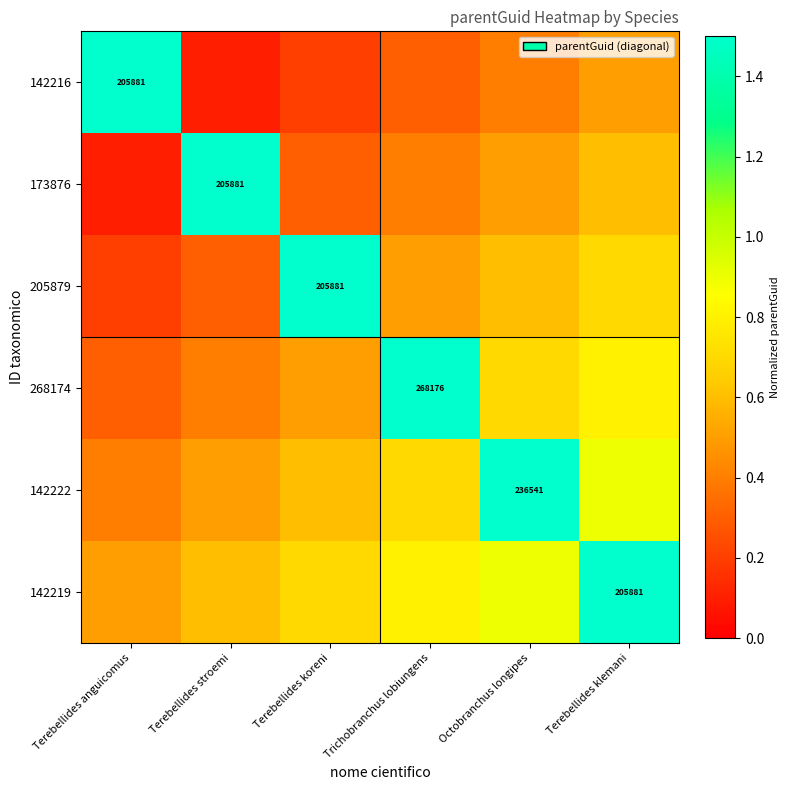

What is the difference between the highest and lowest values at Trichobranchus lobiungens?

1.2